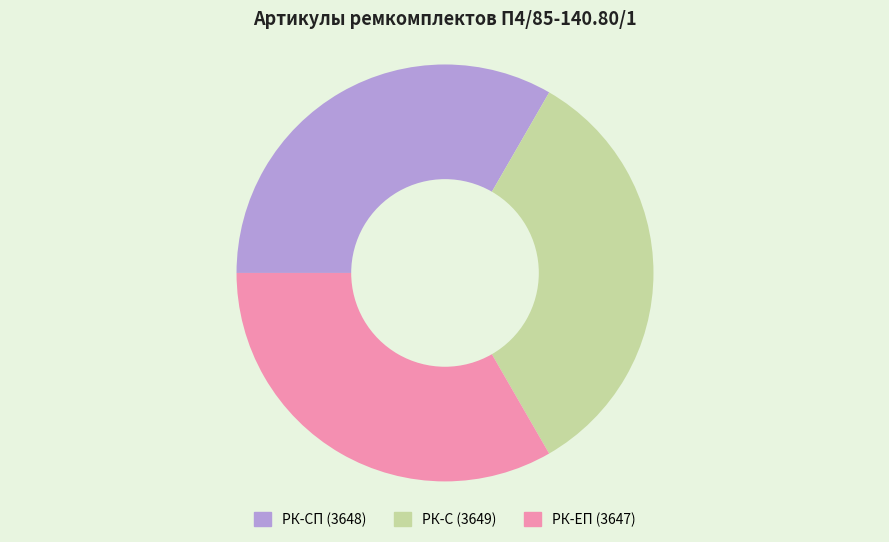

Is there any slice that represents more than half of the pie?

No